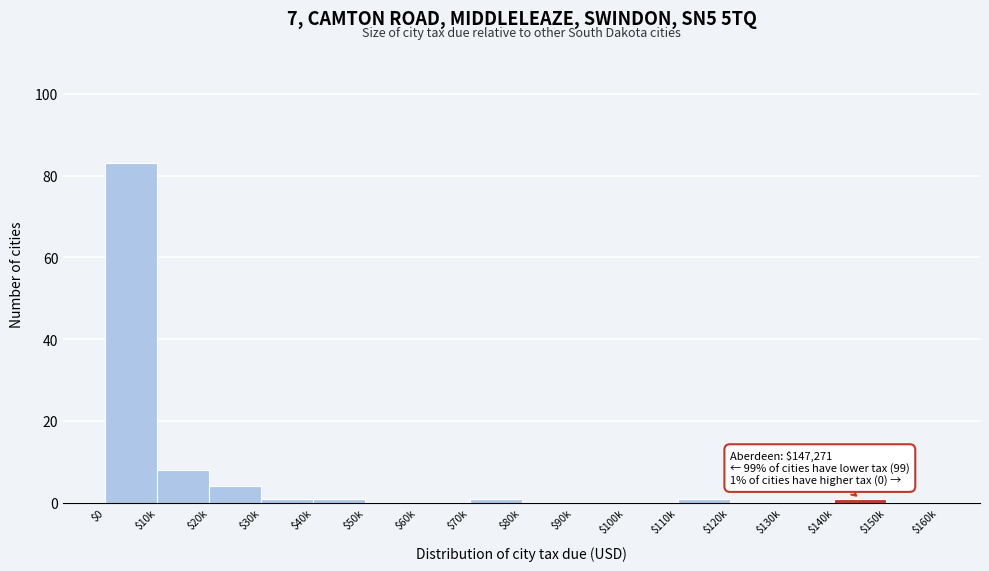

What is the sum of all values?

100